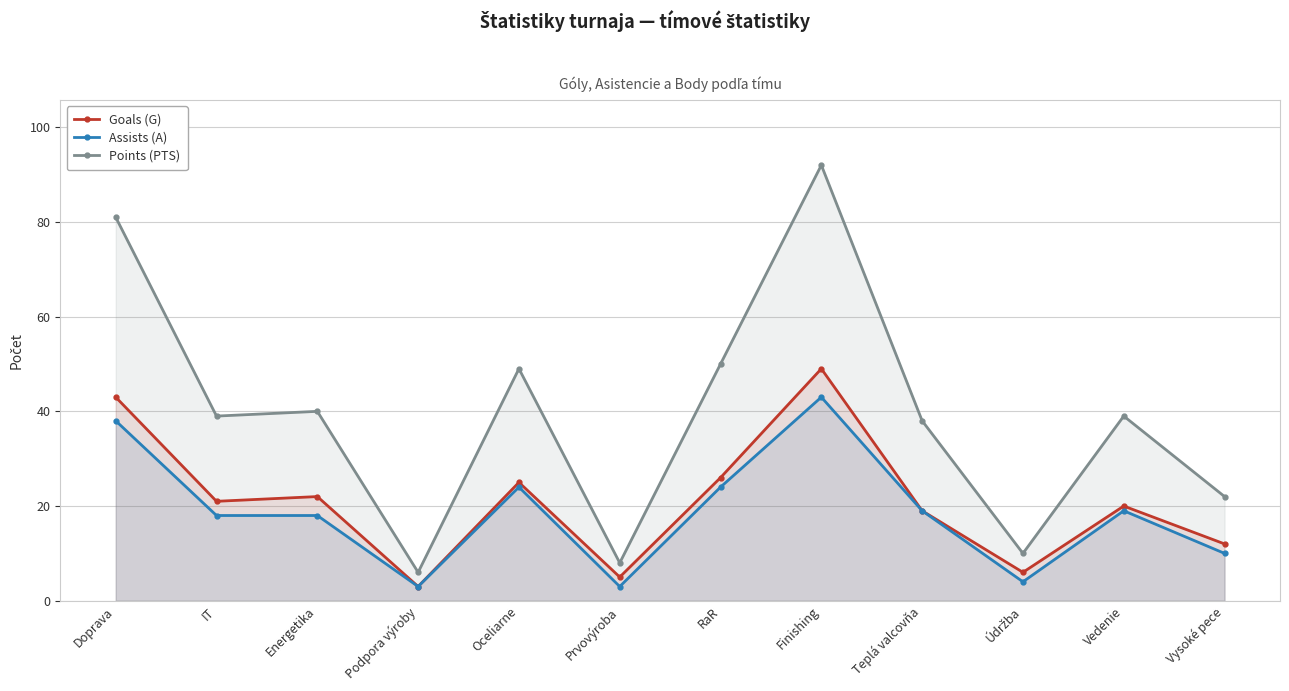

In Goals (G), how many points are higher than both neighbors (excluding endpoints)?

4